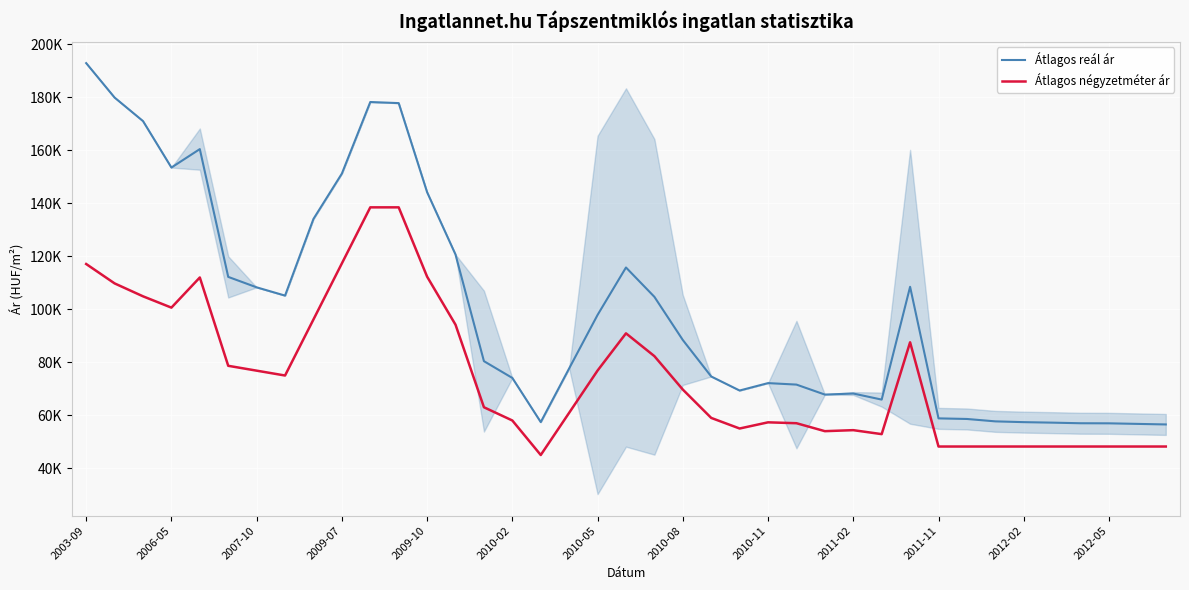

What are all the series names shown in the legend?

Átlagos reál ár, Átlagos négyzetméter ár